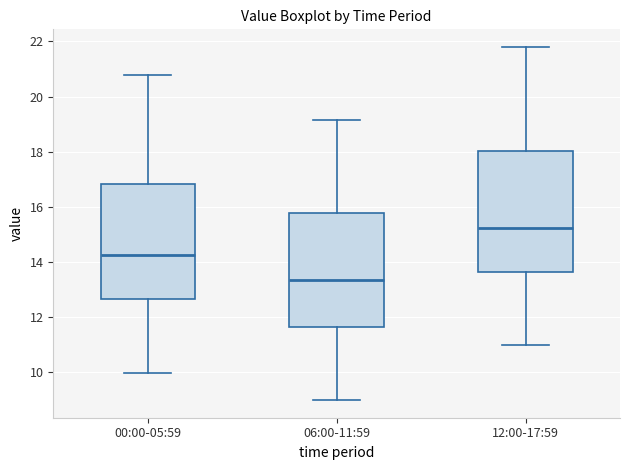

Reading left to right, transcribe this box plot: for each box, give where its median line is, the range the box spans, and where its two whiskers end, as read against the y-axis. The values are not printed on the chart, so give them approximately, as read against the axis.

00:00-05:59: median 14.2, box 12.6 to 16.8, whiskers 10.0 to 20.8
06:00-11:59: median 13.4, box 11.6 to 15.8, whiskers 9.0 to 19.2
12:00-17:59: median 15.2, box 13.6 to 18.0, whiskers 11.0 to 21.8